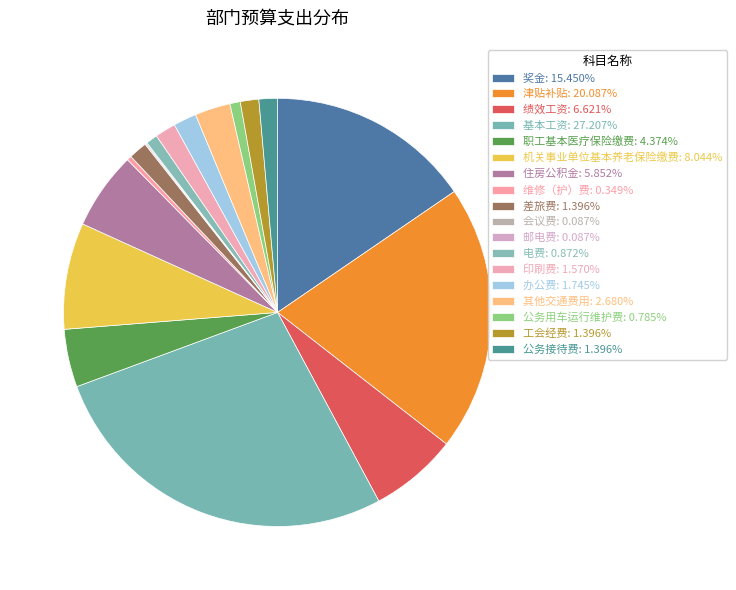

Rank the categories by value from highest to lowest.

基本工资, 津贴补贴, 奖金, 机关事业单位基本养老保险缴费, 绩效工资, 住房公积金, 职工基本医疗保险缴费, 其他交通费用, 办公费, 印刷费, 差旅费, 工会经费, 公务接待费, 电费, 公务用车运行维护费, 维修（护）费, 会议费, 邮电费